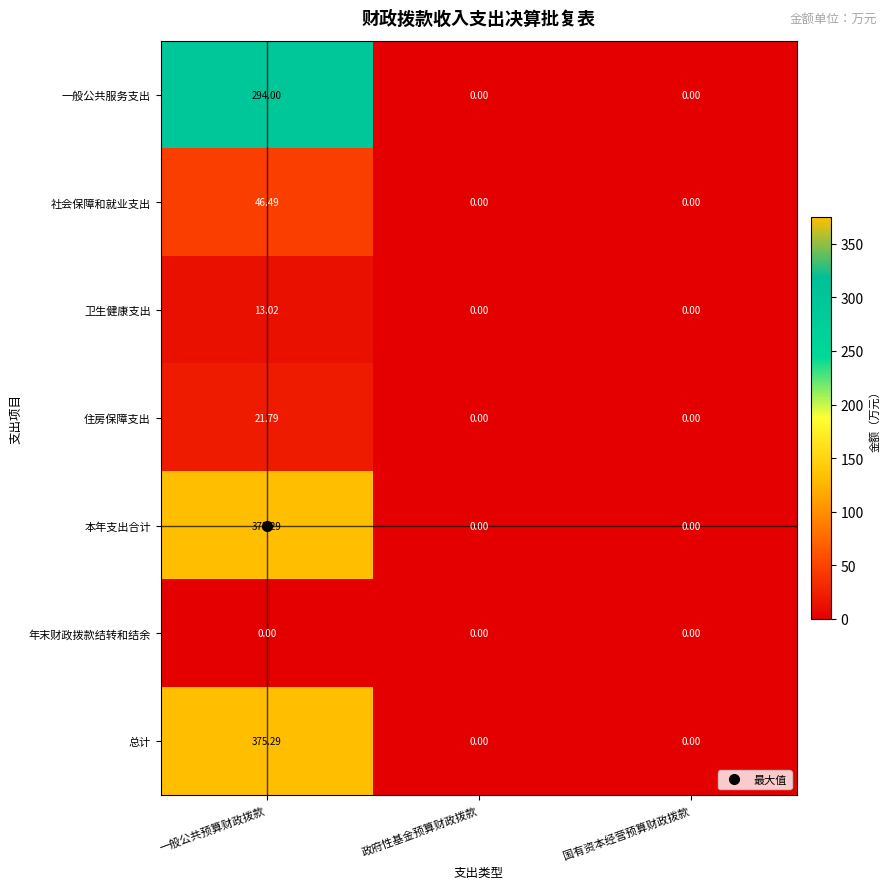

At which label does 社会保障和就业支出 reach its peak?

一般公共预算财政拨款